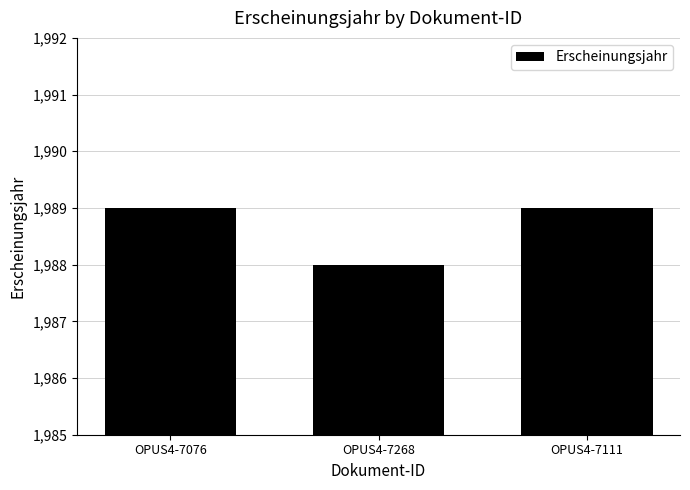

What is the sum of the values at OPUS4-7268 and OPUS4-7076?

3977